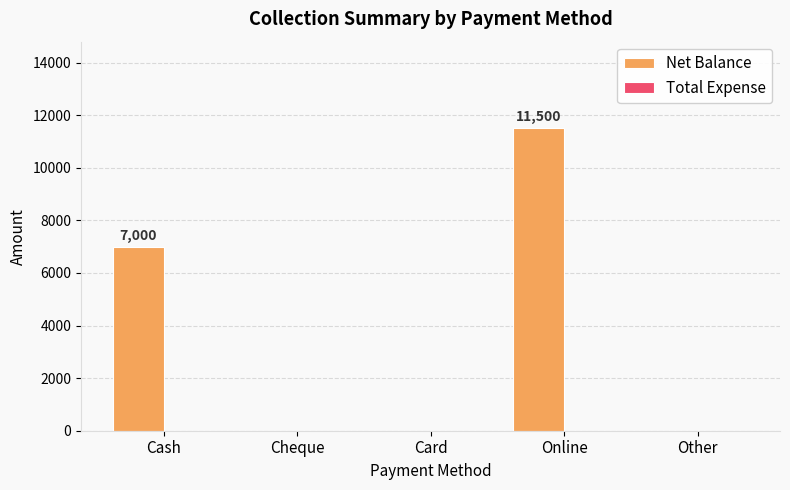

Is it true that the value at Online is 11500?

True